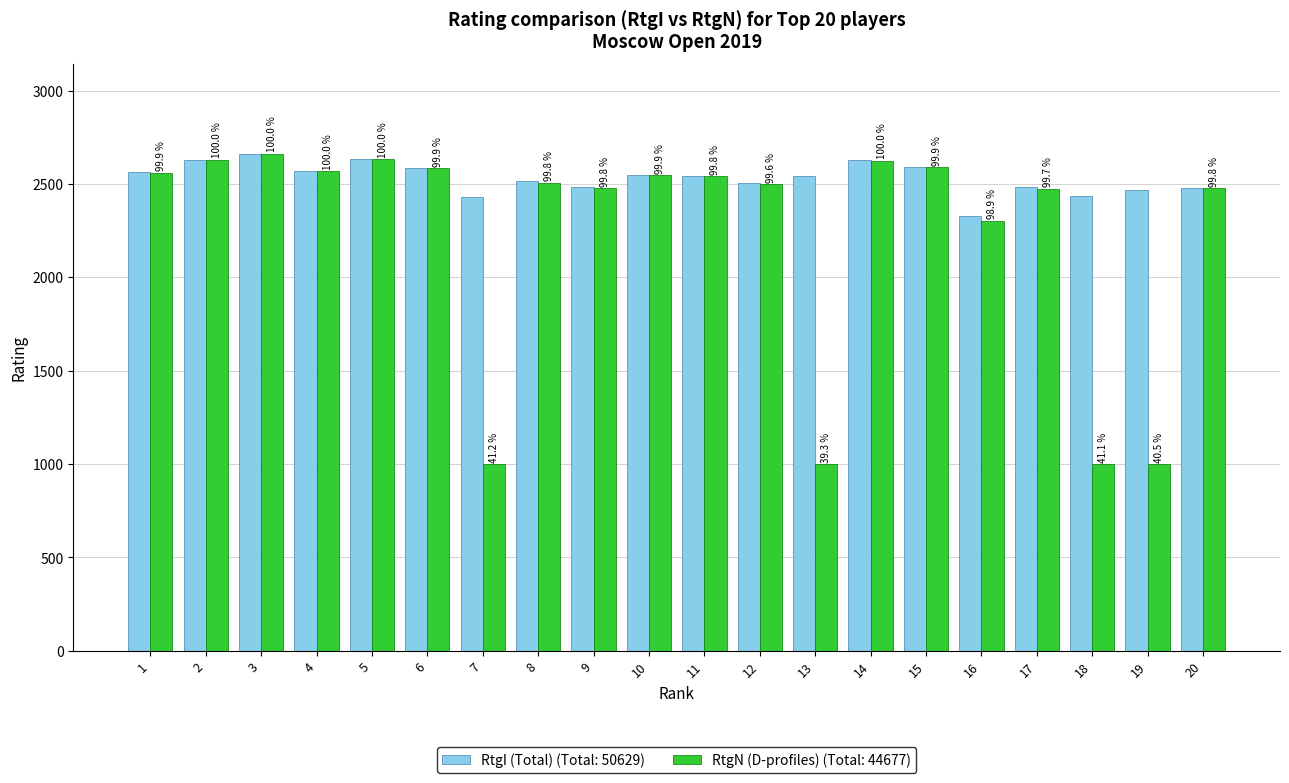

Which category has the highest value across all series?

3